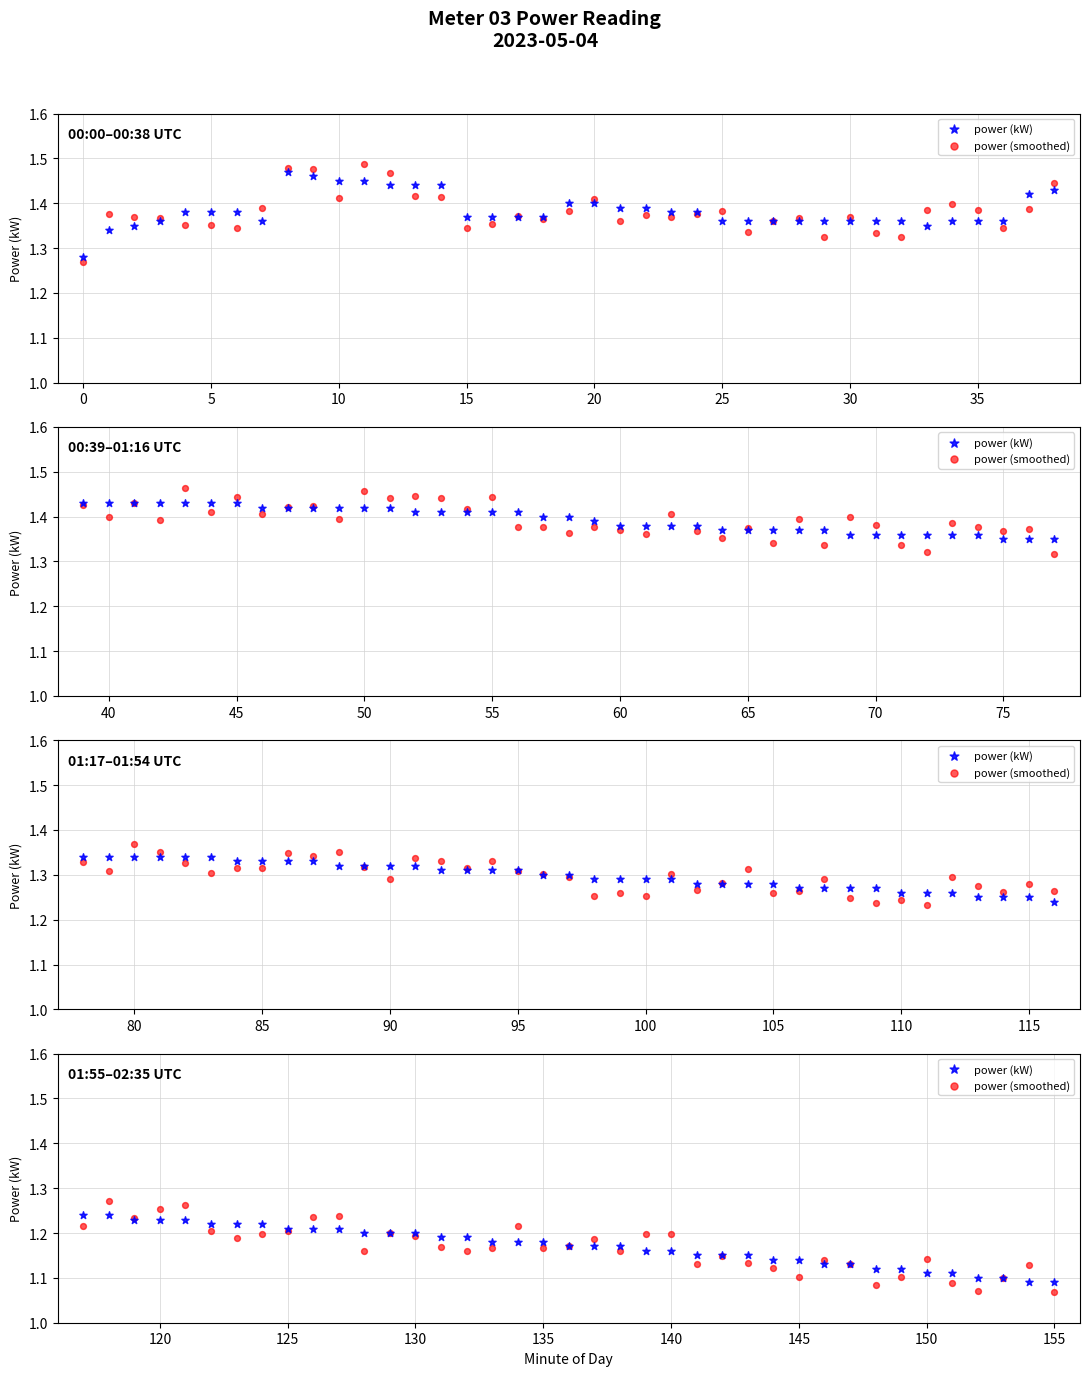

Which series reaches the maximum Y coordinate?

power (smoothed)